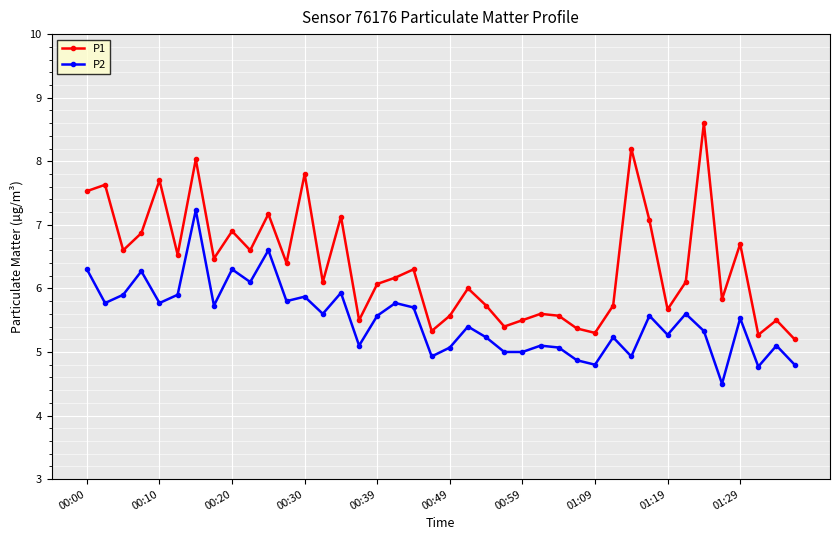

What is the value of the P1 point at the 28th from the left?

5.4